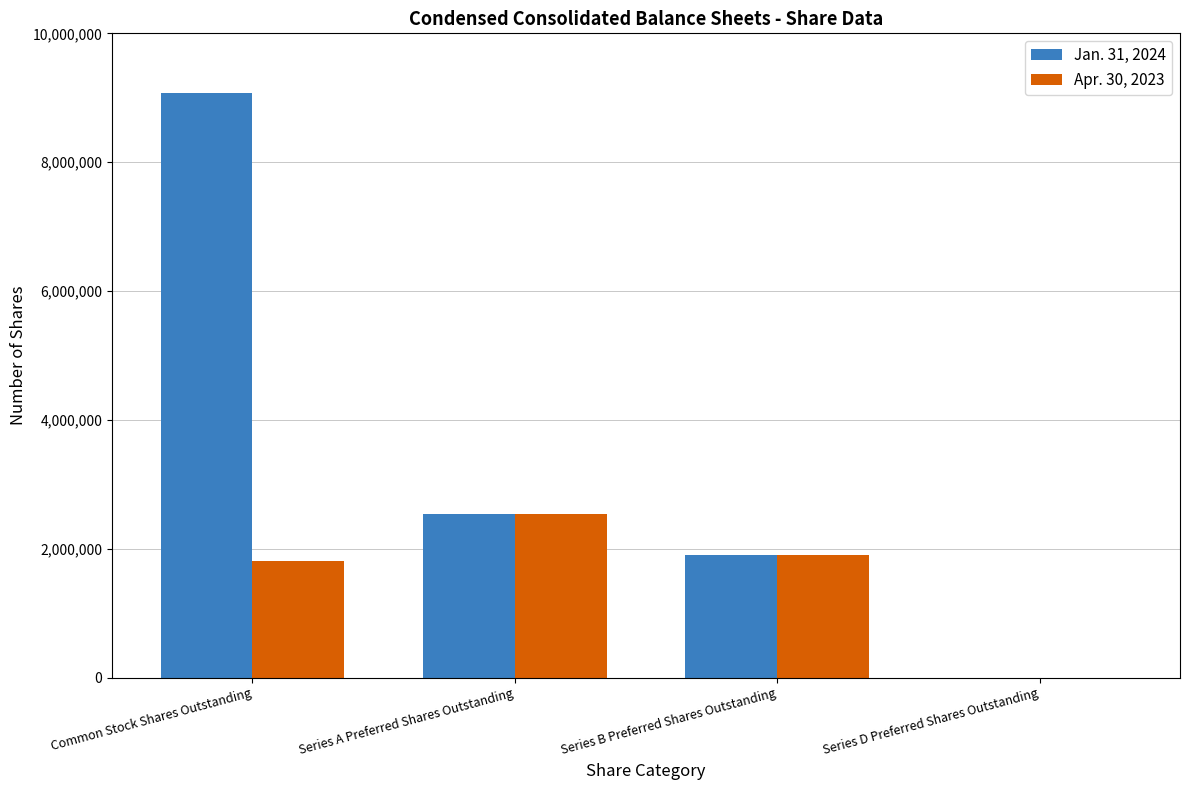

What is the total value across all series at Common Stock Shares Outstanding?

10880080